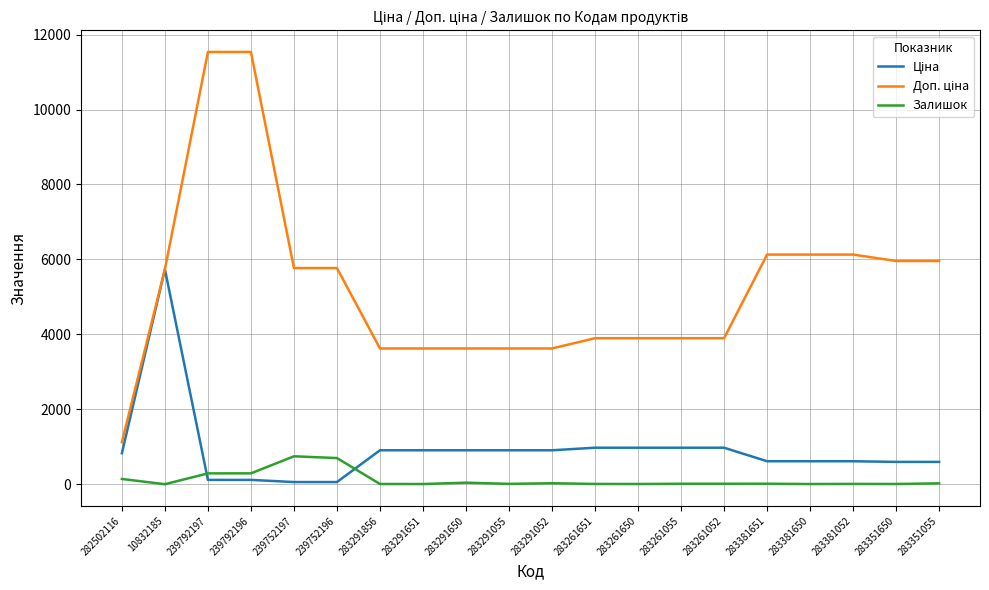

What is the greatest value displayed?

11537.0